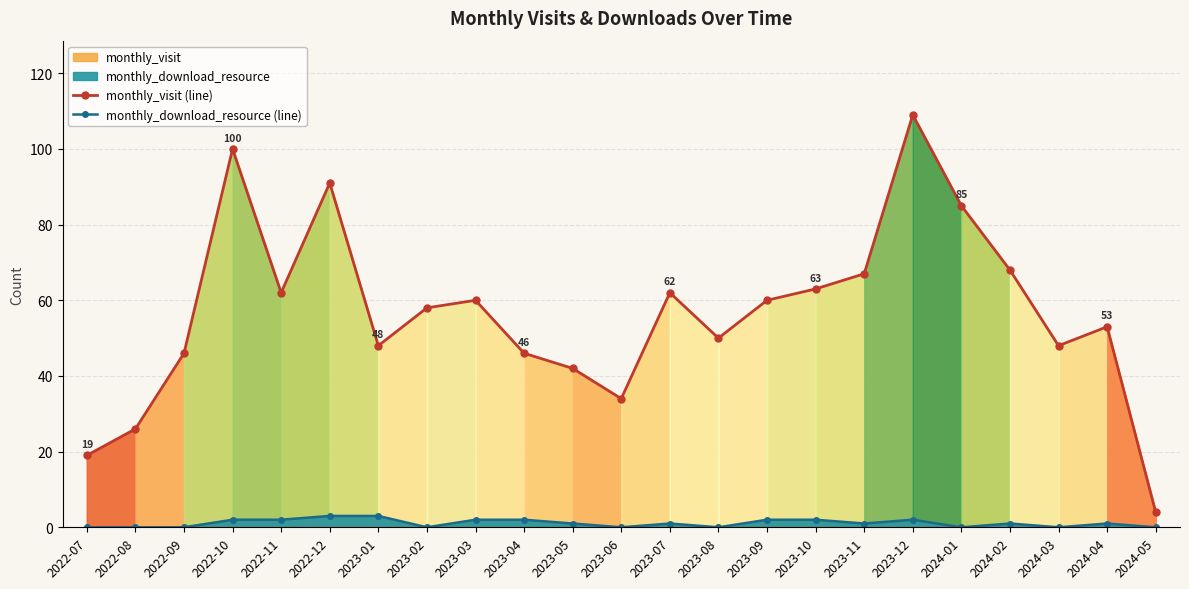

Which series has the widest spread of values?

monthly_visit (line)